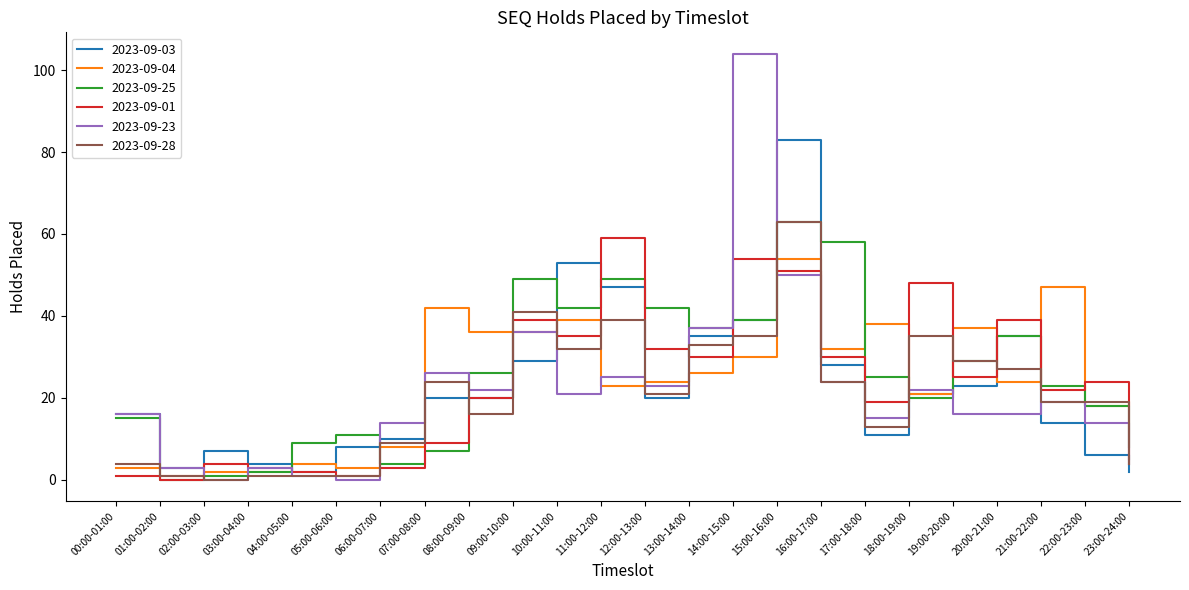

At which category does the chart reach its peak across all series?

14:00-15:00